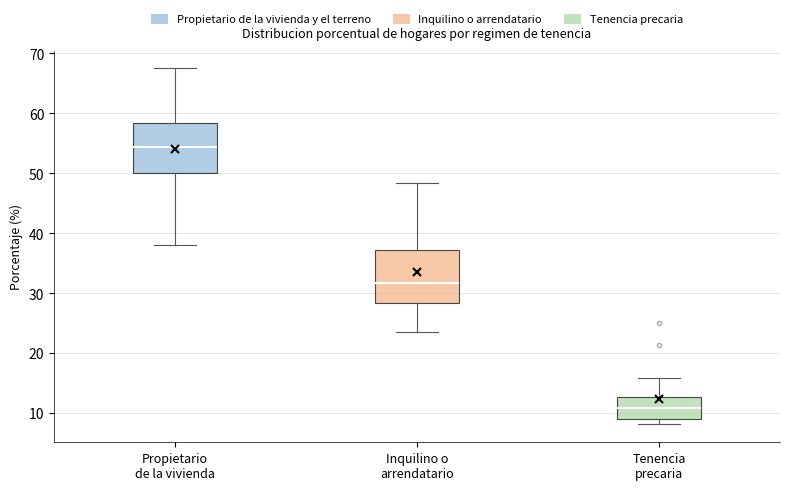

Which box's median line is the highest?

Propietario de la vivienda